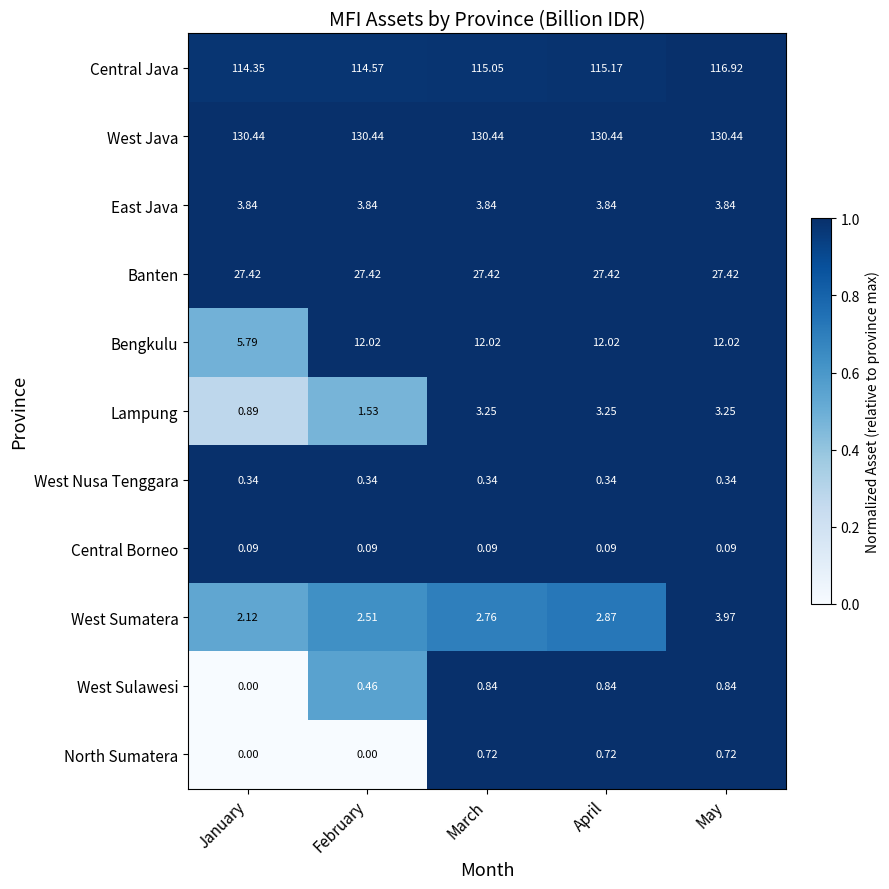

Is the value of Bengkulu at March greater than the value of Lampung at May?

Yes